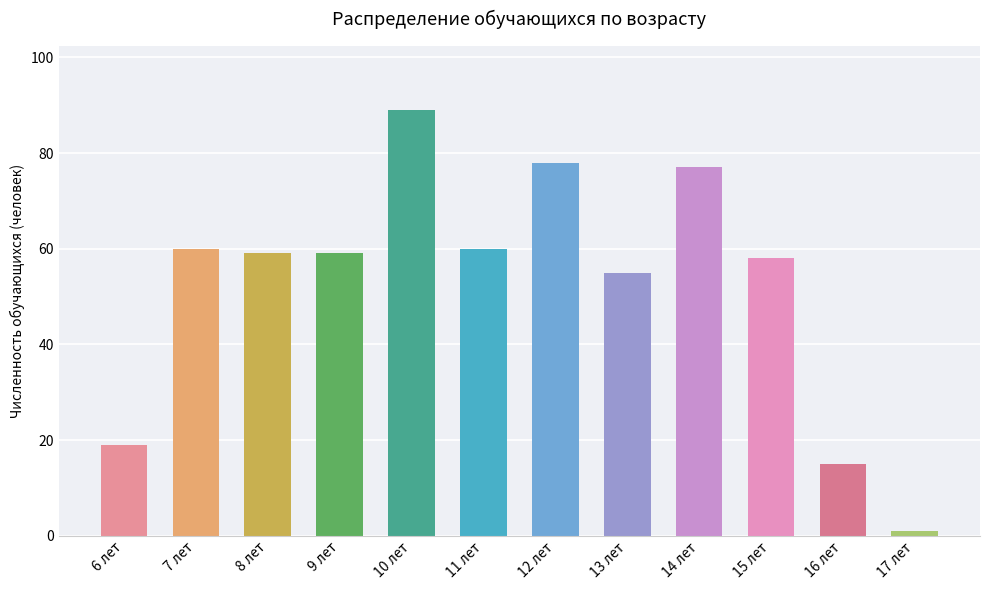

What is the change in value from 6 лет to 16 лет?

-4